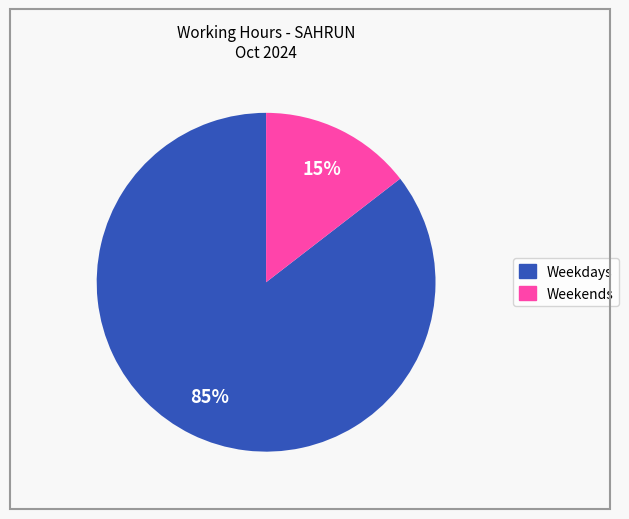

To the nearest percent, what is the average slice percentage?

50%